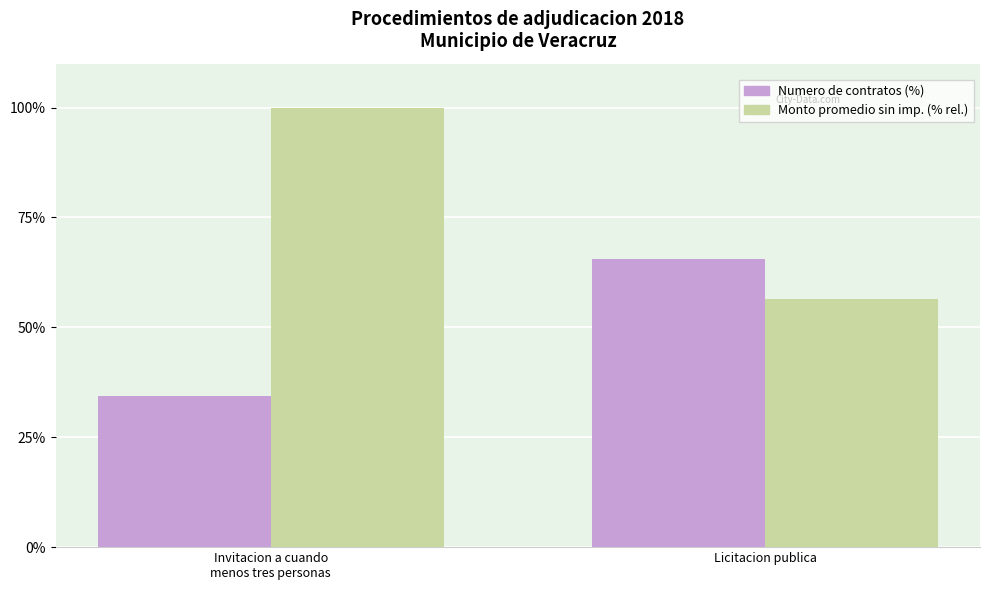

What position from the left is Invitacion a cuando
menos tres personas?

1